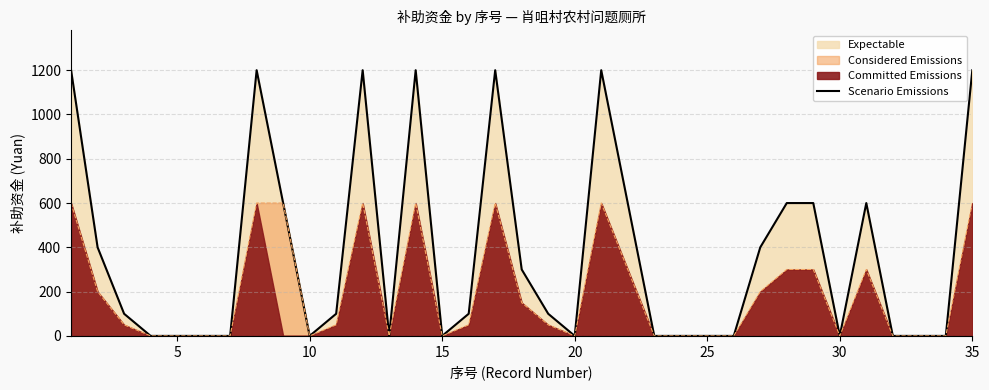

What is the greatest value displayed?

1200